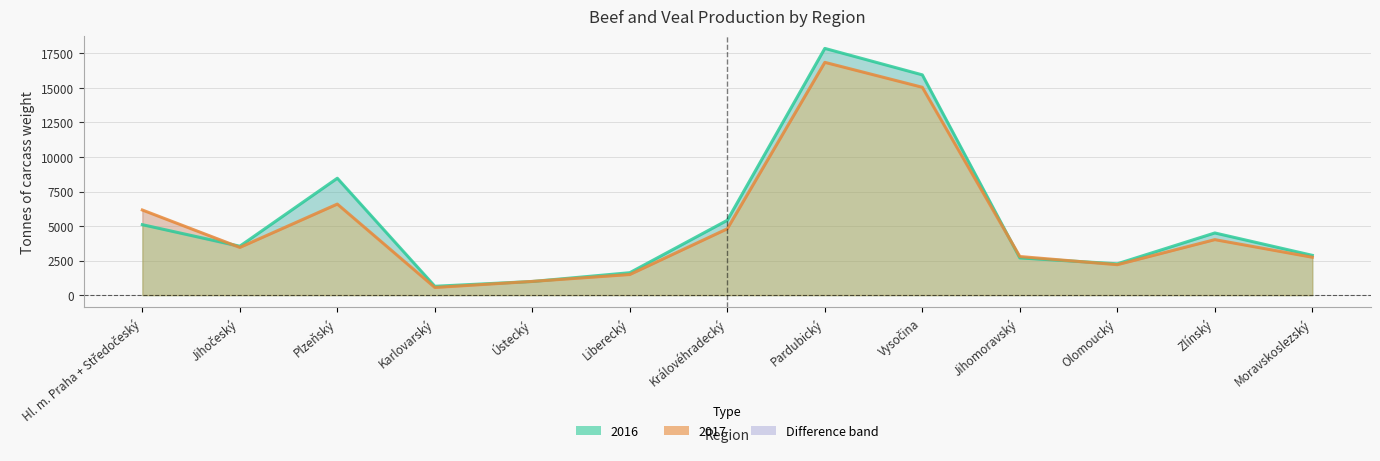

List the series in order of their peak value, highest first.

2016, 2017